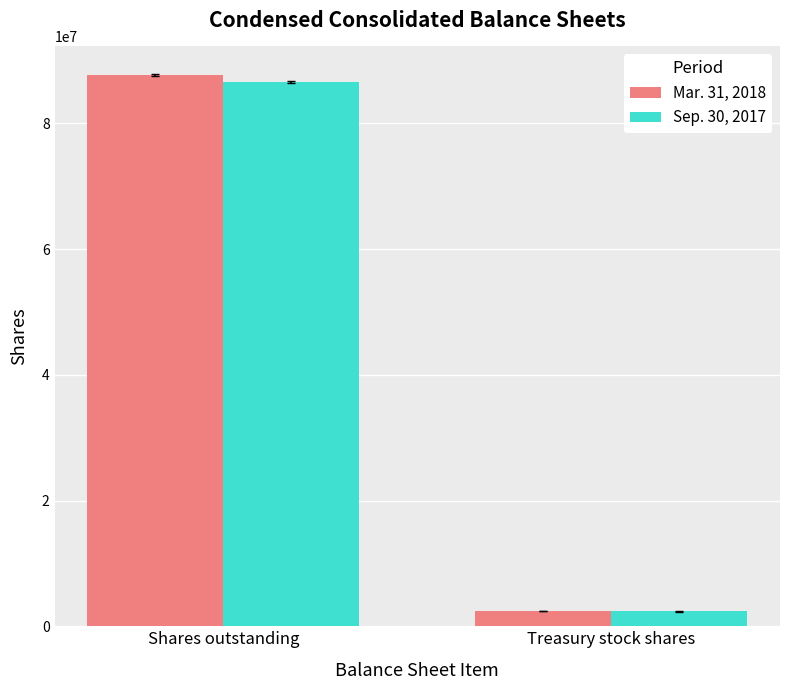

What is the lowest value of the Mar. 31, 2018 series?

2355338